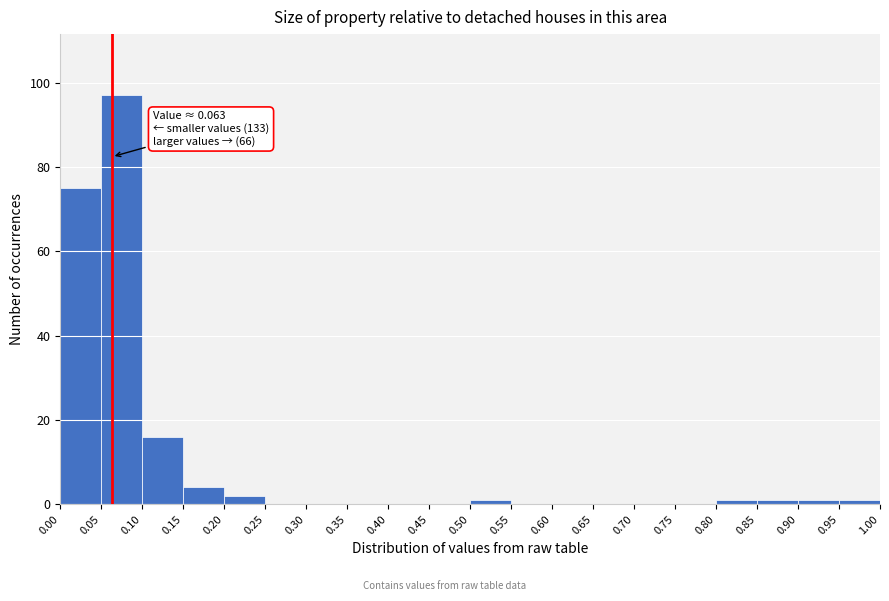

Over which range of the x-axis is the bar tallest?

0.05 to 0.10